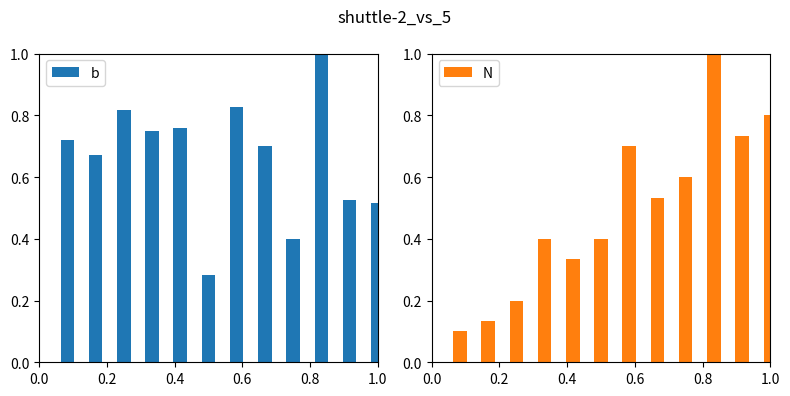

What is the difference between the maximum and minimum values in the N series?

0.9